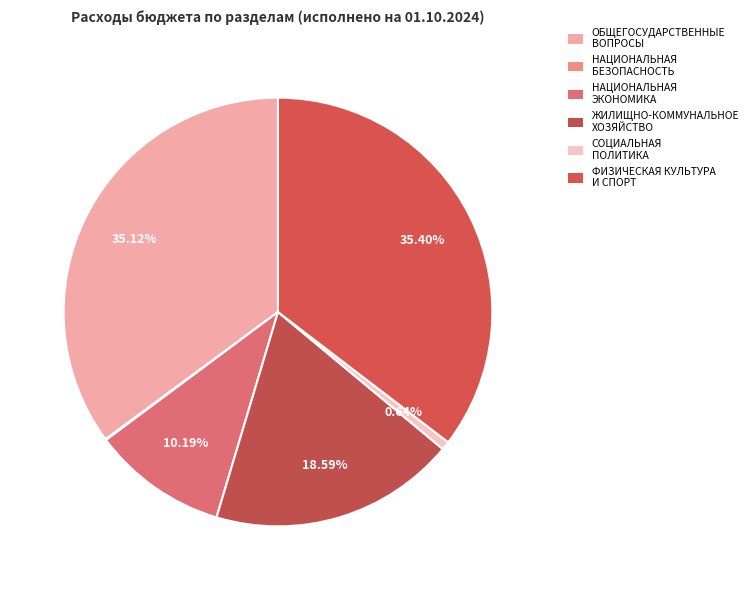

How many segments does this pie chart have?

6